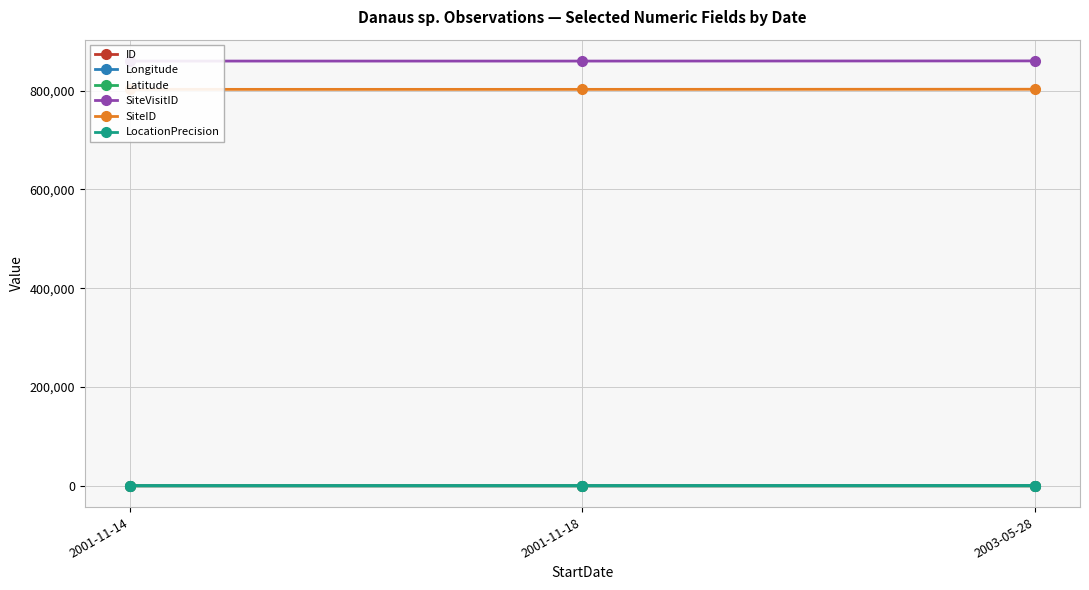

Which label corresponds to the largest value in the chart?

2003-05-28